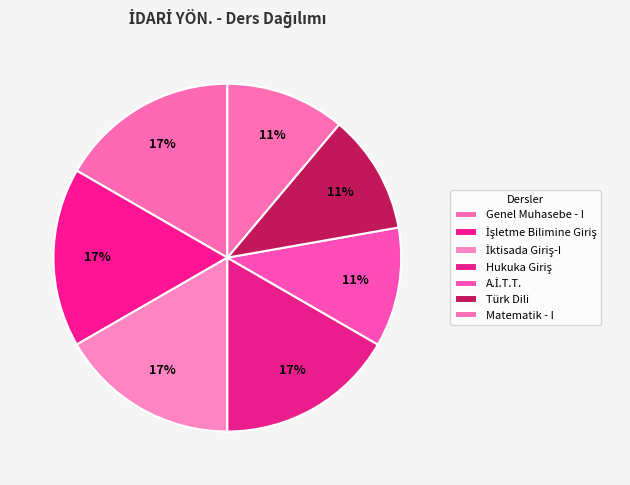

To the nearest percent, what percentage of the pie is İktisada Giriş-I?

17%